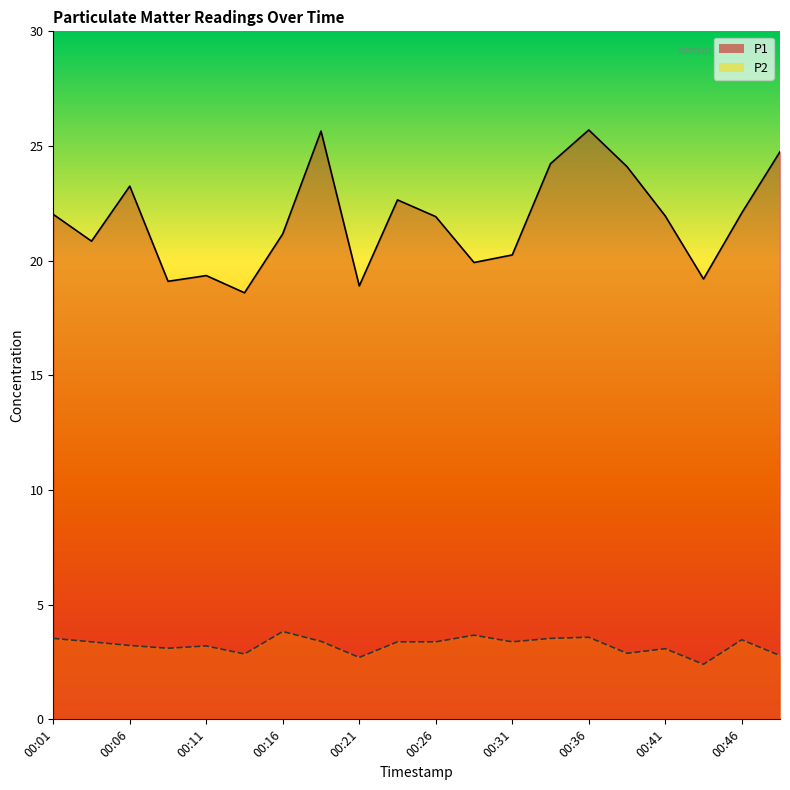

At which category does P2 reach its first local peak?

00:11